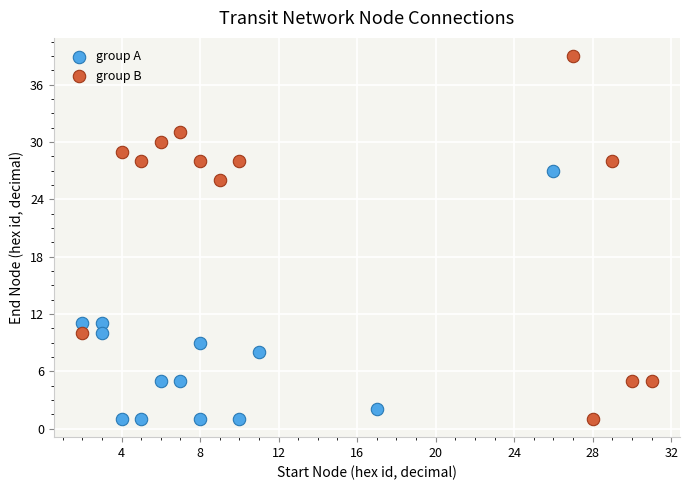

Which series reaches the maximum Y coordinate?

group B